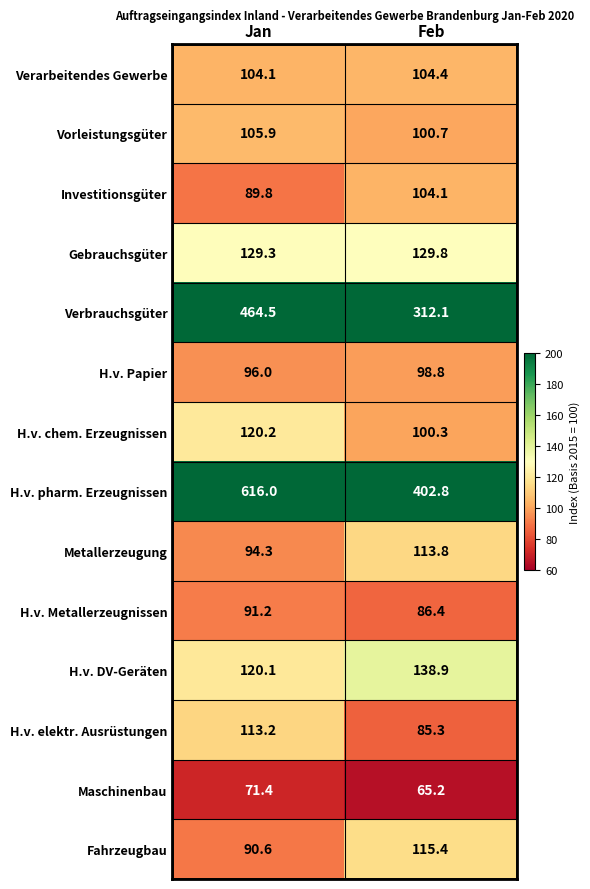

Which category has the lowest value across all series?

Feb